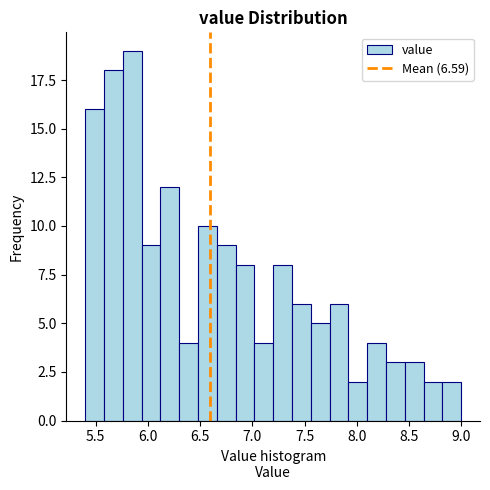

Around what value on the x-axis is the tallest bar? Give the approximate position of its centre, as read against the axis.

5.85